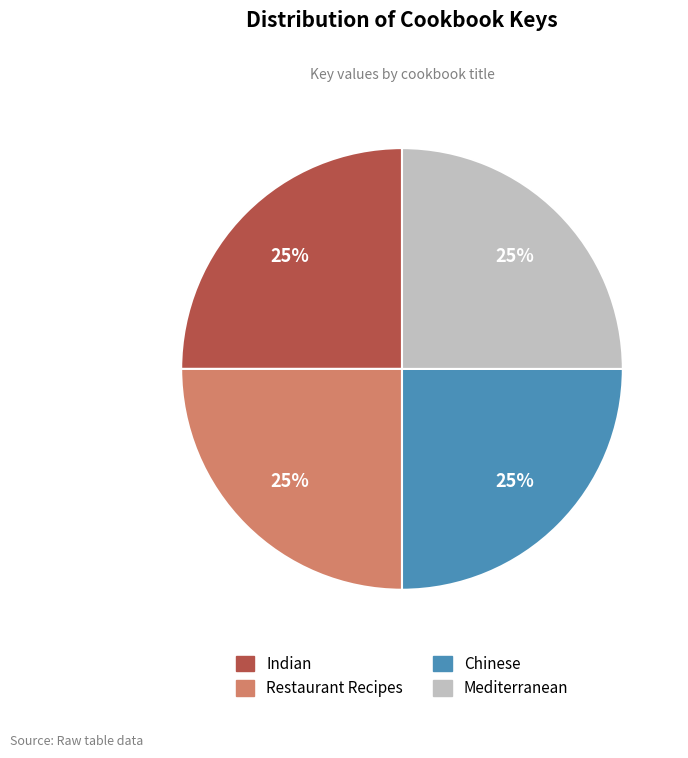

How many segments does this pie chart have?

4